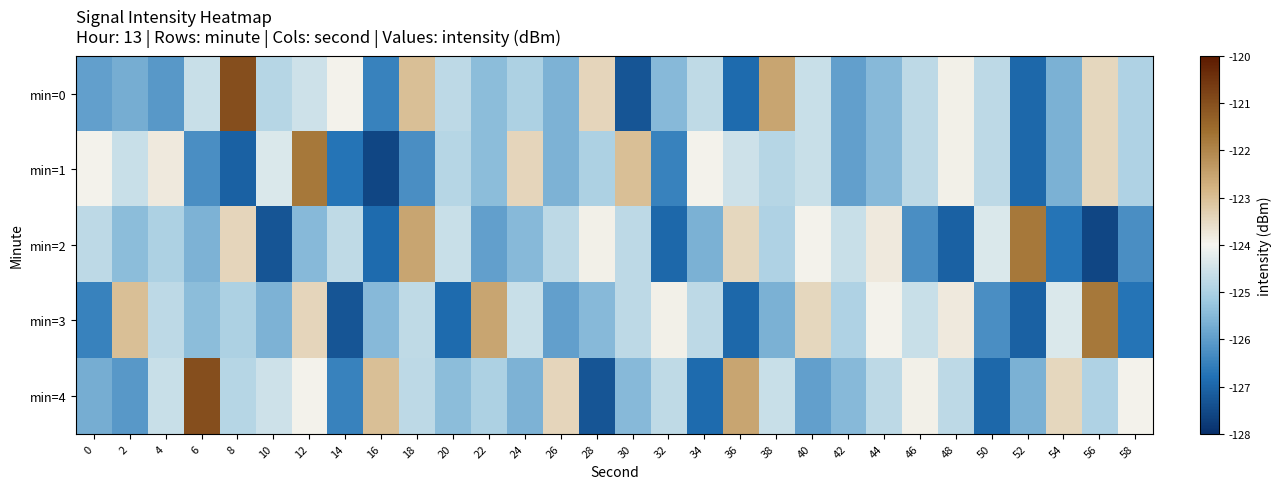

At which category is the sum across all series the highest?

12